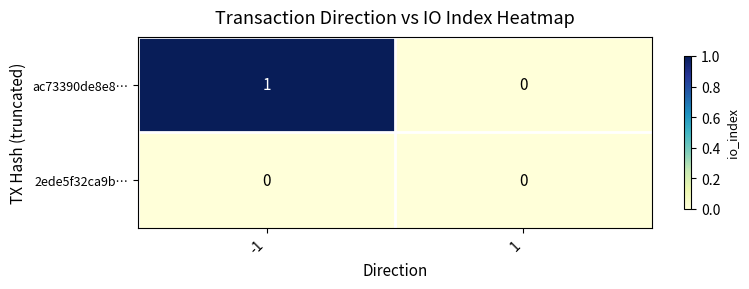

Reading right to left, extract all data points from this chart.

ac73390de8e8…: 0	1
2ede5f32ca9b…: 0	0